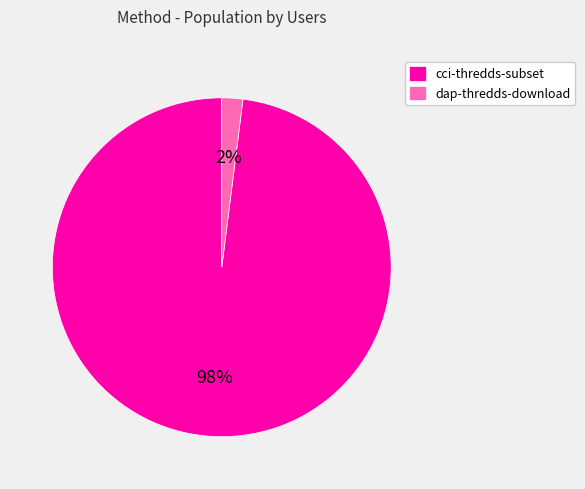

Between dap-thredds-download and cci-thredds-subset, which is larger?

cci-thredds-subset